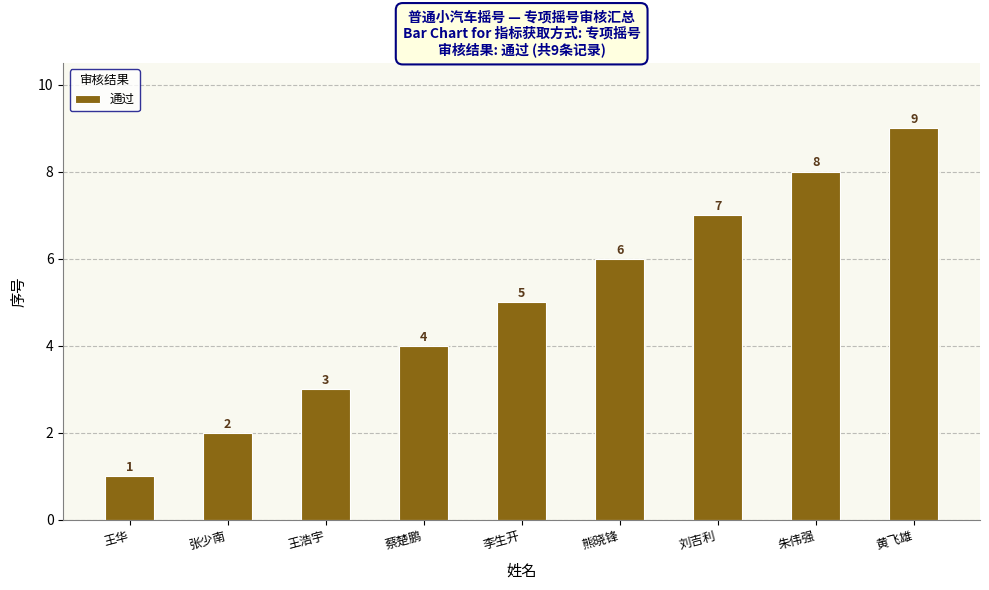

What is the difference between the values at 王浩宇 and 张少南?

1